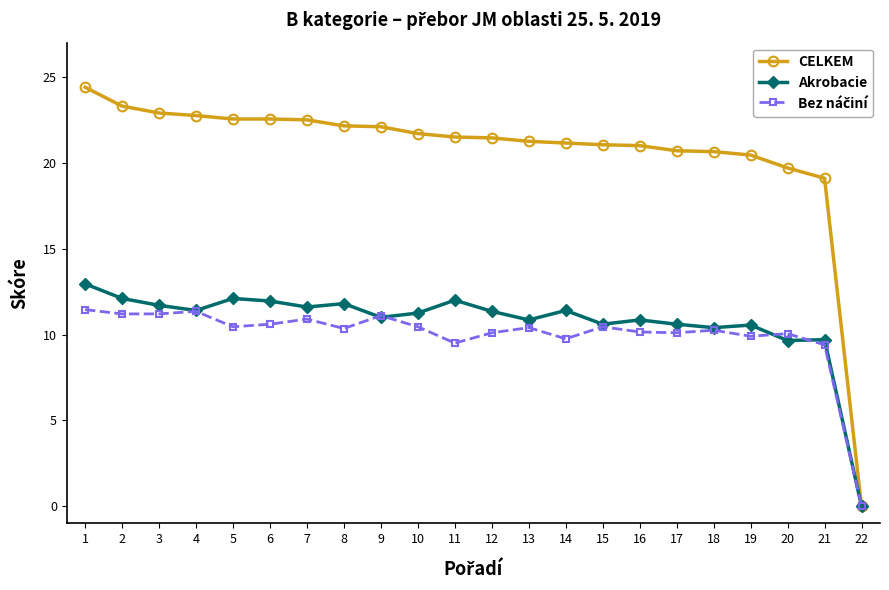

What is the value of the Akrobacie point at the 19th from the left?

10.6